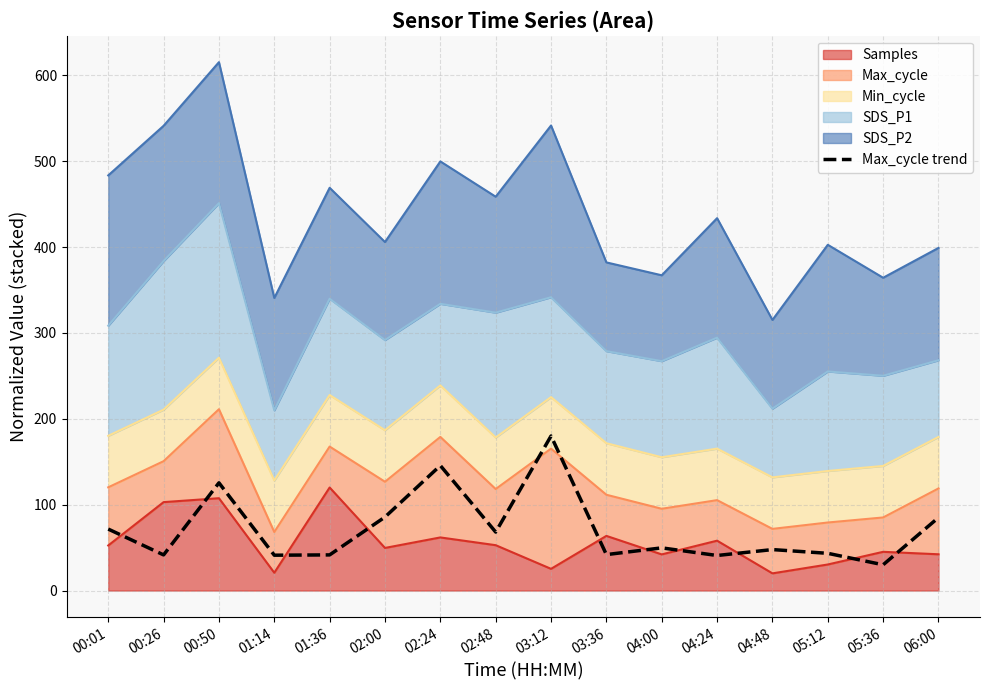

What is the maximum value shown in the chart?

180.0